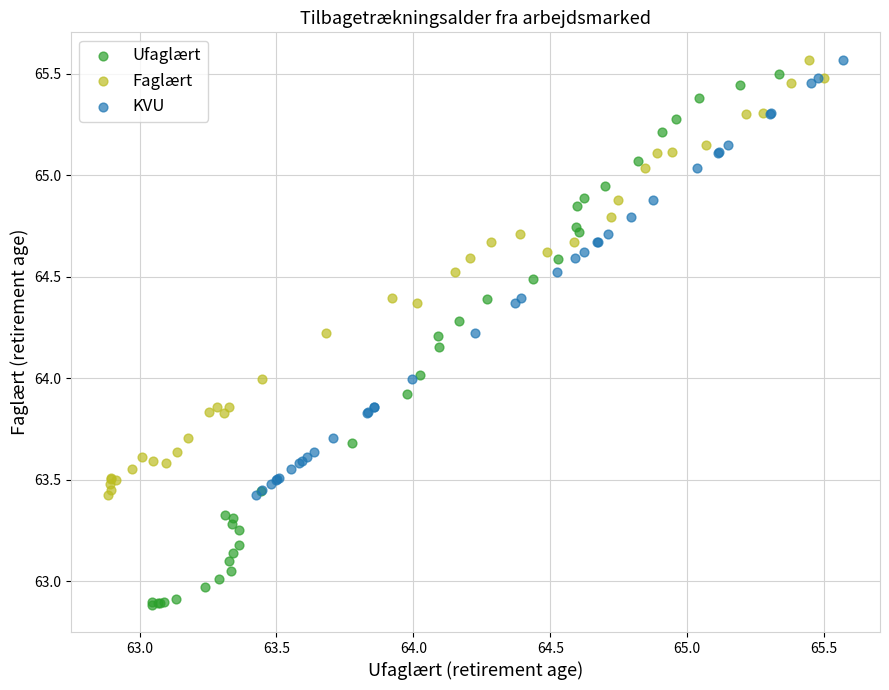

Which series reaches the minimum Y coordinate?

Ufaglært